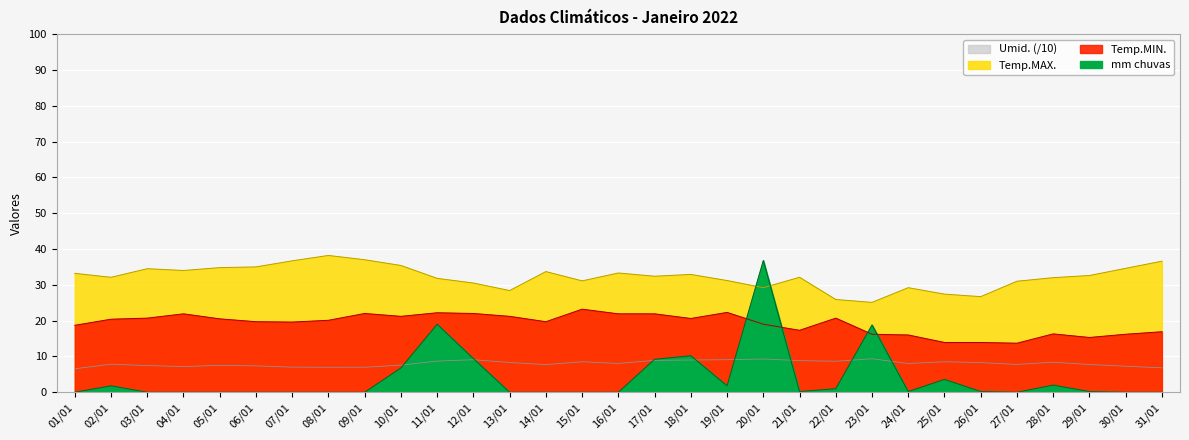

Count the number of data series in this chart.

4